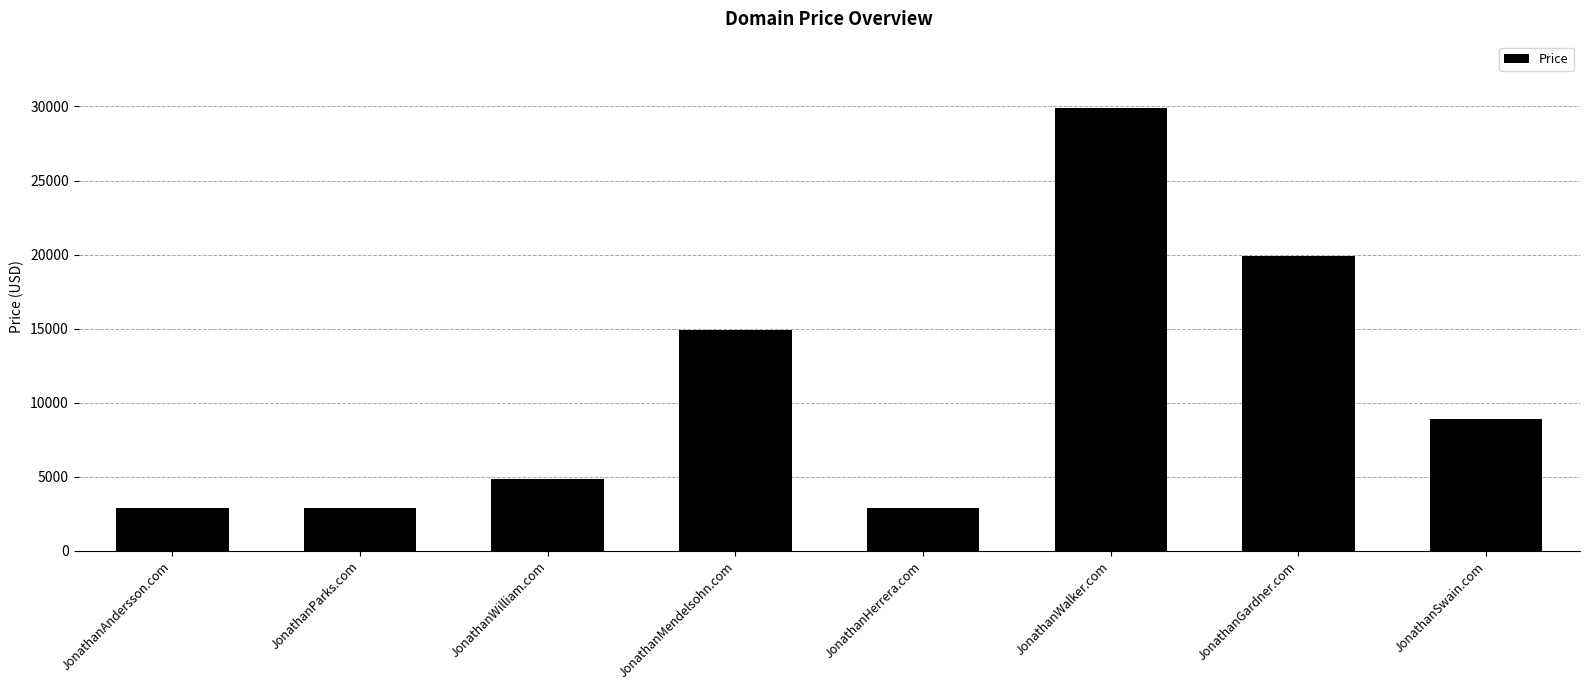

What is the change in value from JonathanWalker.com to JonathanSwain.com?

-21000